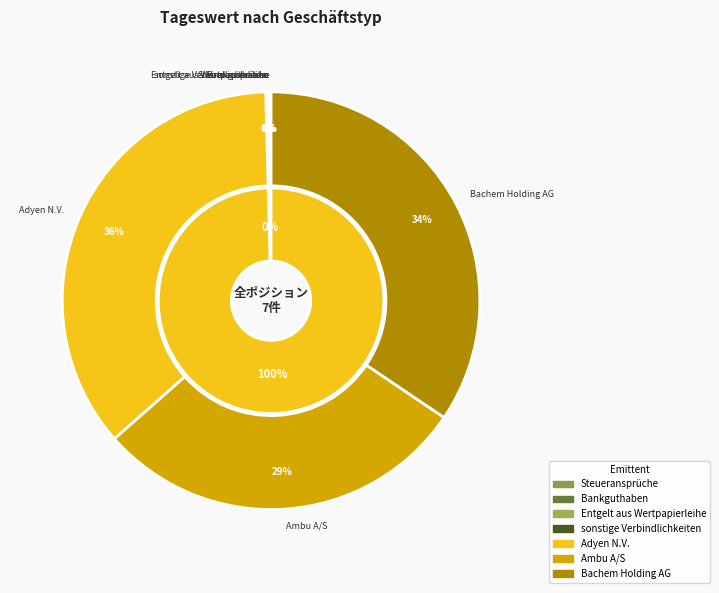

What is the smallest slice in the pie chart?

Entgelt aus Wertpapierleihe